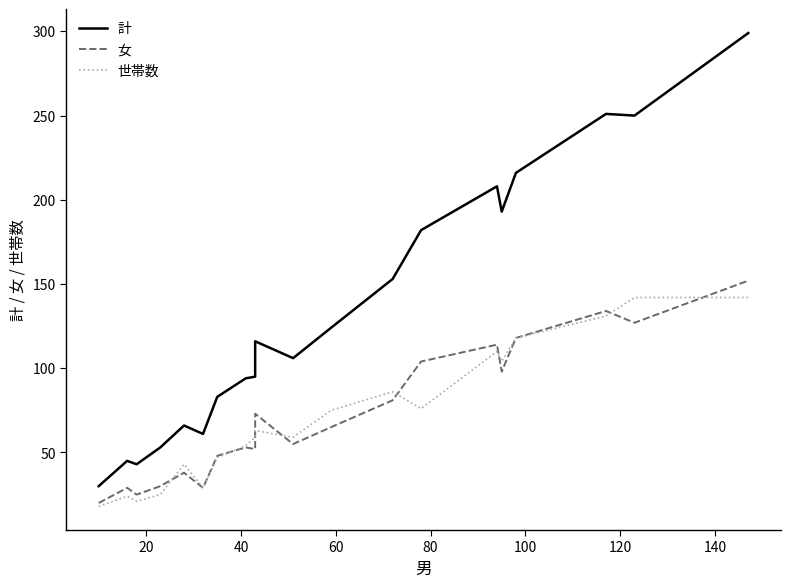

True or false: 計 and 世帯数 cross at least once.

False